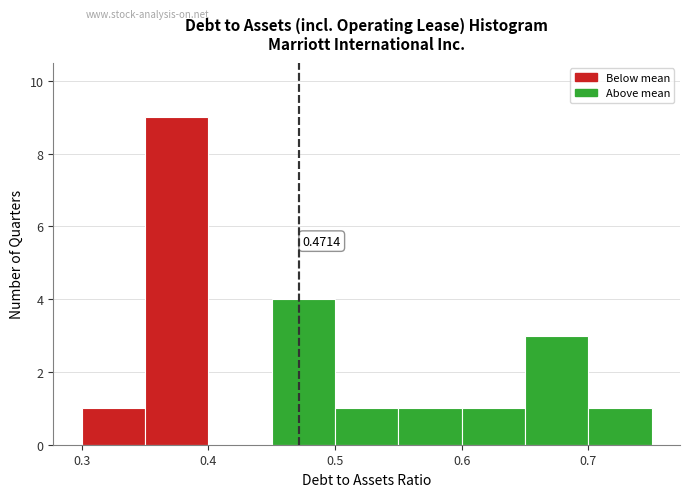

Over which range of the x-axis is the bar tallest?

0.35 to 0.40